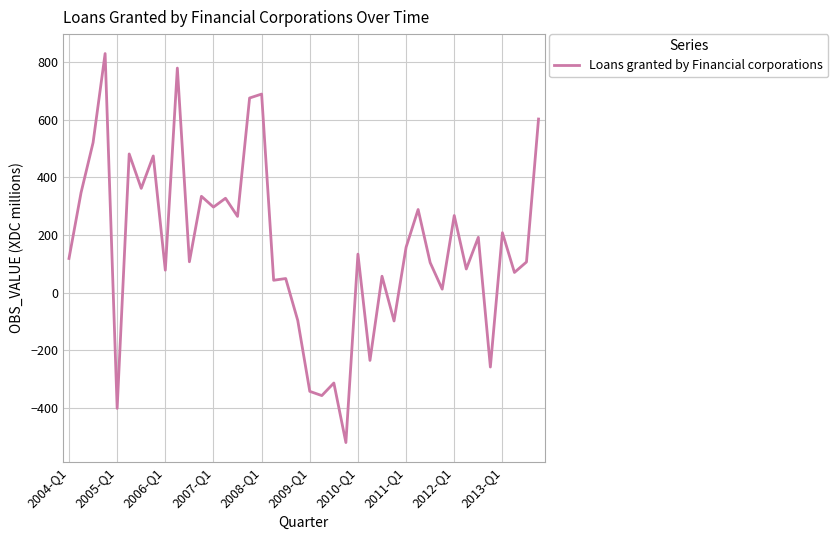

What is the difference between the maximum and minimum values?

1347.6